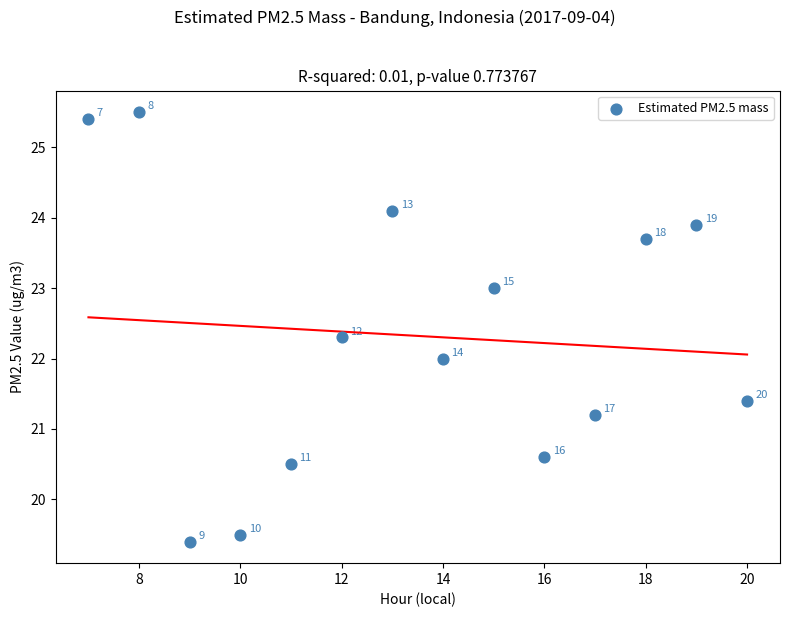

What Y value in the scatter plot is closest to 22?

22.0